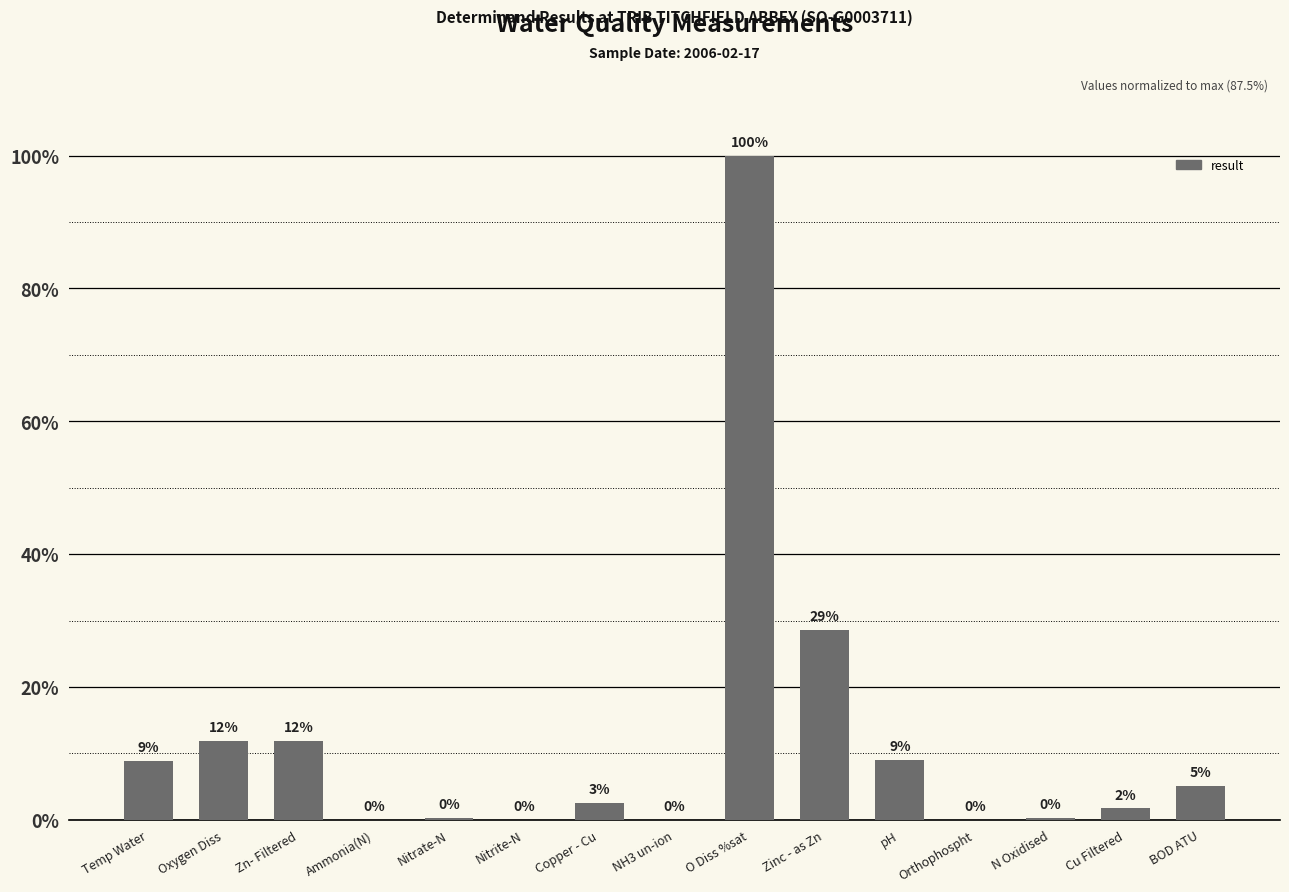

Between Temp Water and Orthophospht, which is larger?

Temp Water